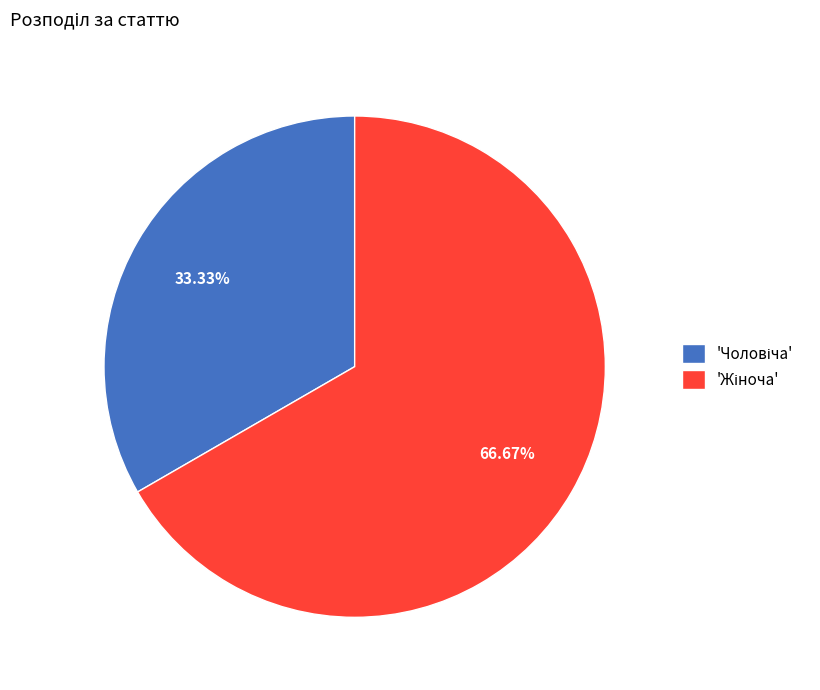

Does any single category account for the majority?

Yes